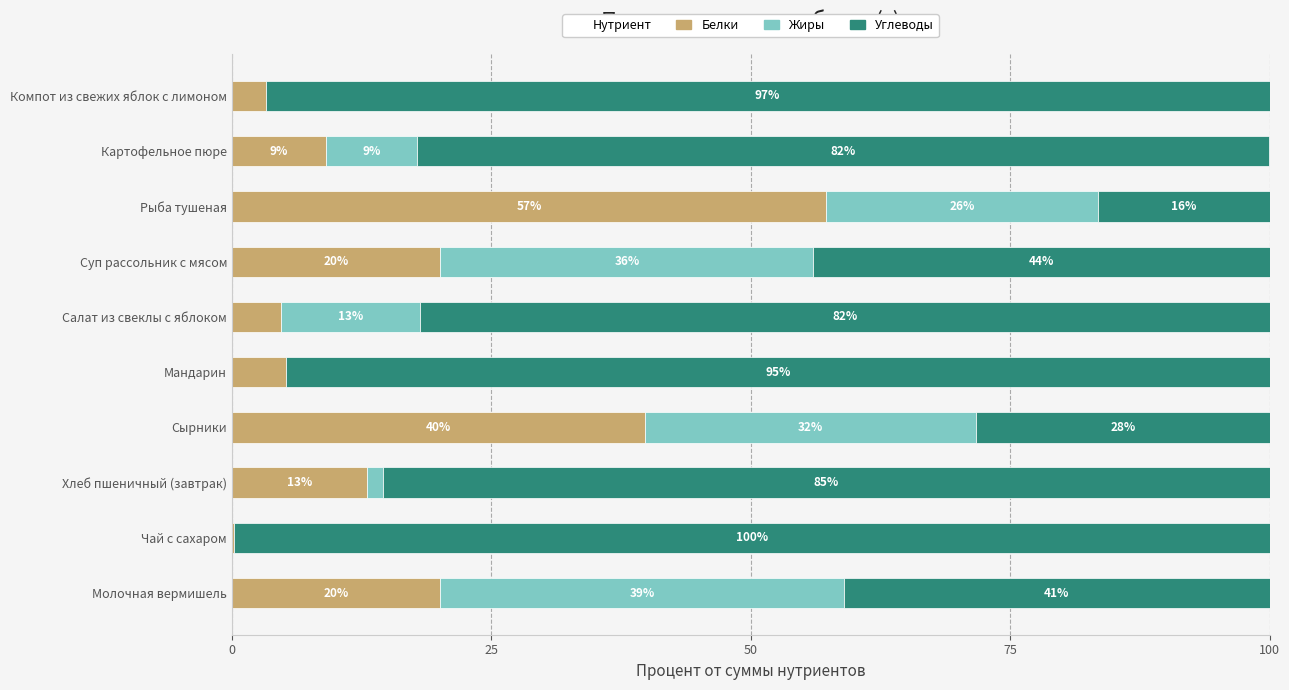

What is the maximum value for Белки?

57.3